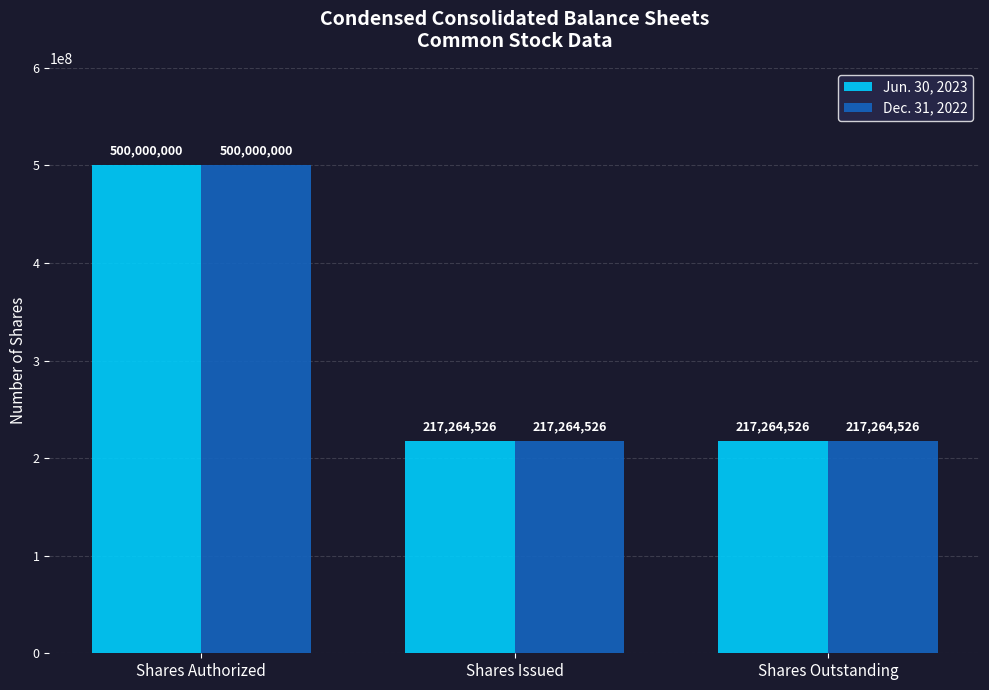

At which category is the sum across all series the highest?

Shares Authorized